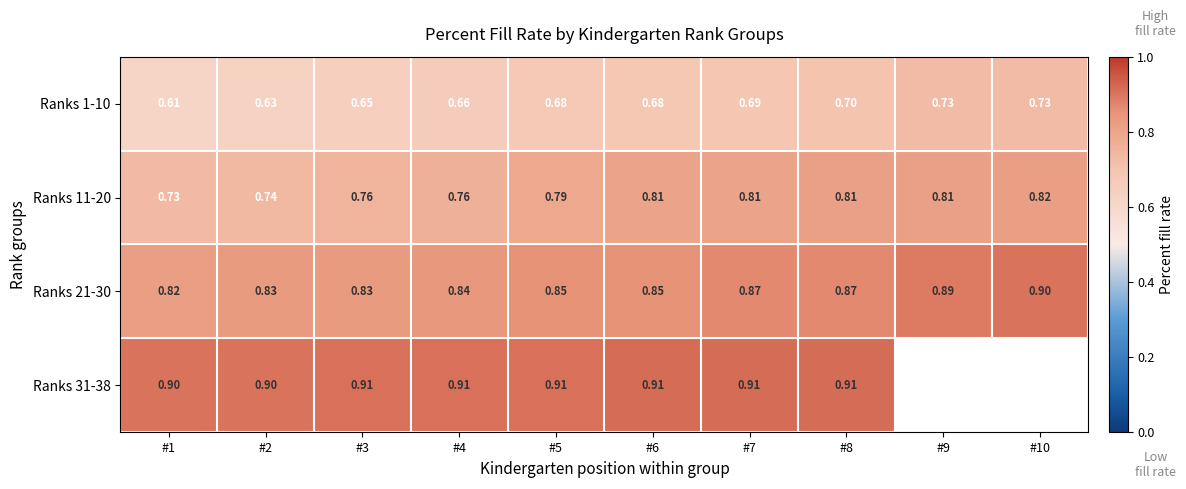

What is the greatest value displayed?

0.9